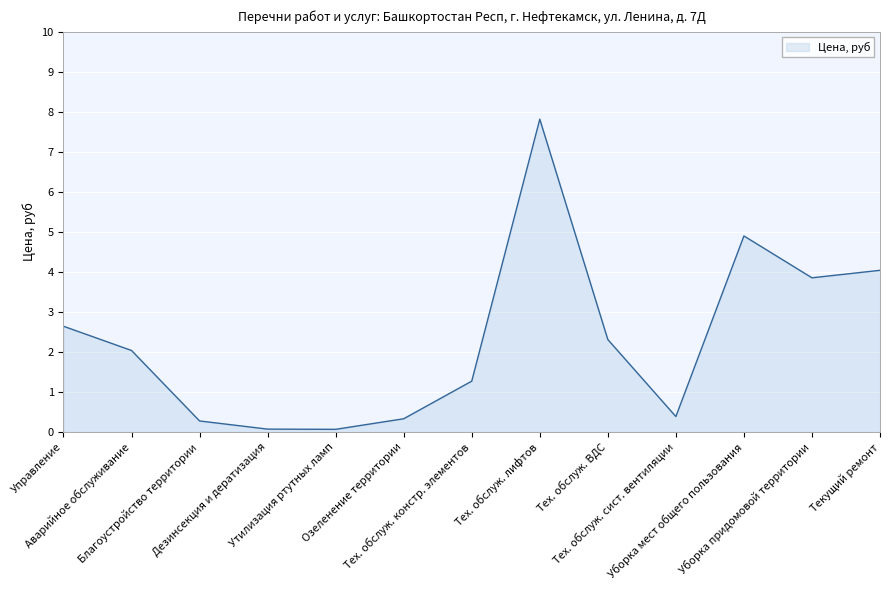

What is the difference between the maximum and minimum values?

7.7